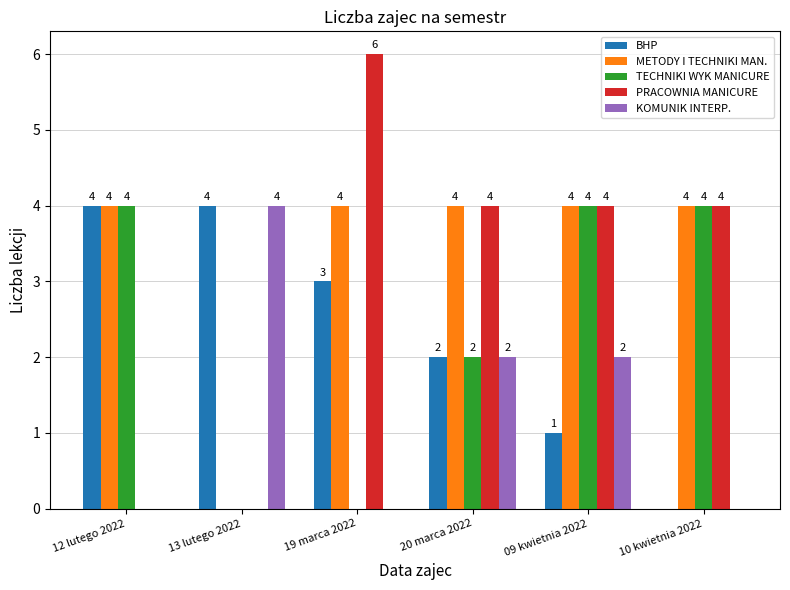

How many groups of bars are there?

6